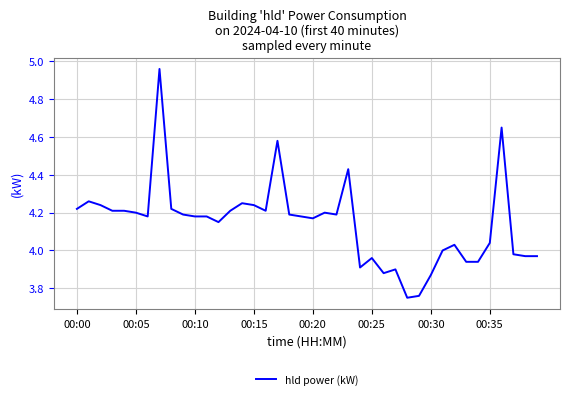

What is the difference between the maximum and minimum values?

1.2